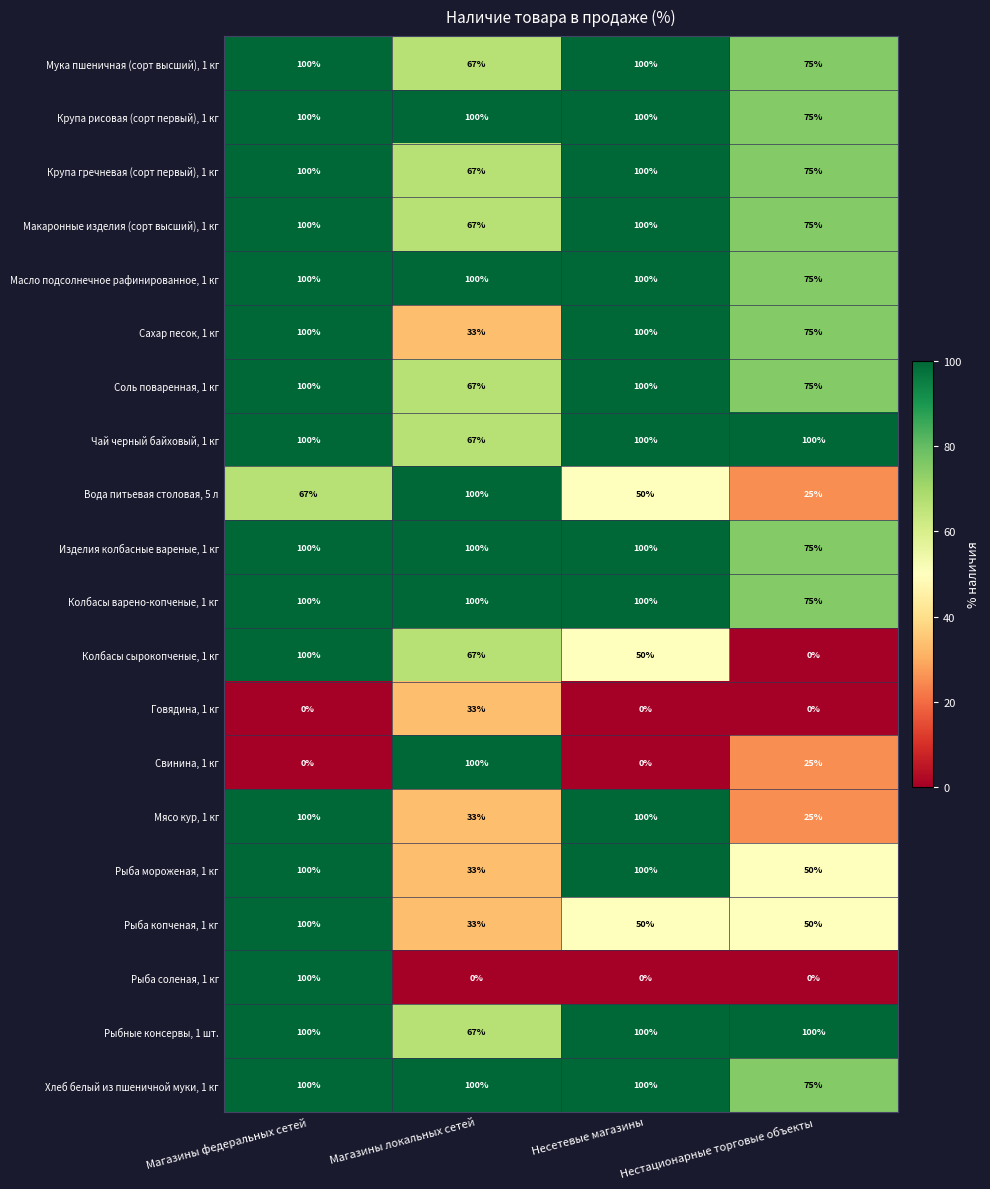

True or false: Крупа гречневая (сорт первый), 1 кг has a value of 142 at Магазины федеральных сетей.

False